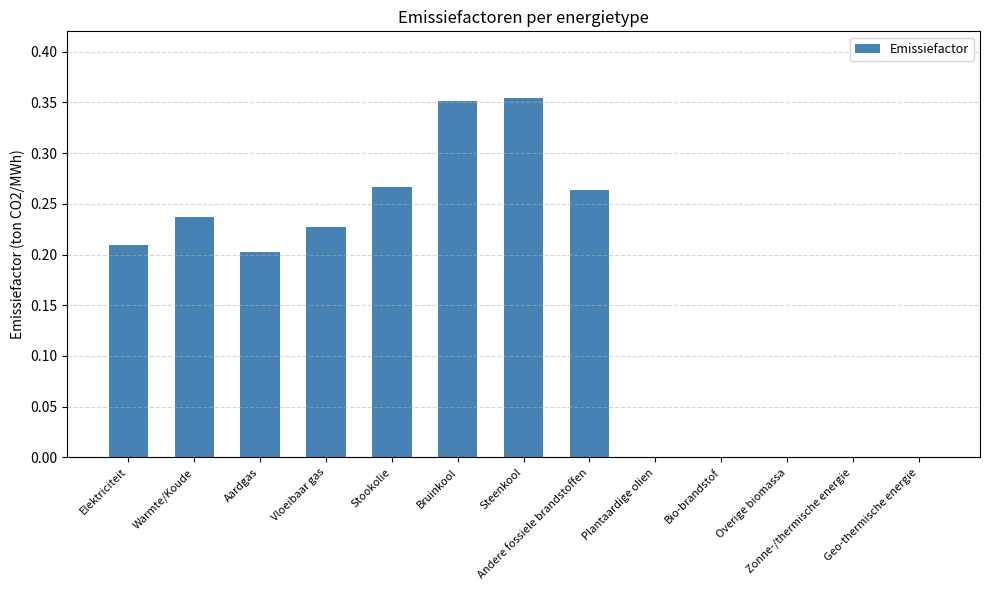

What is the sum of all values?

2.1